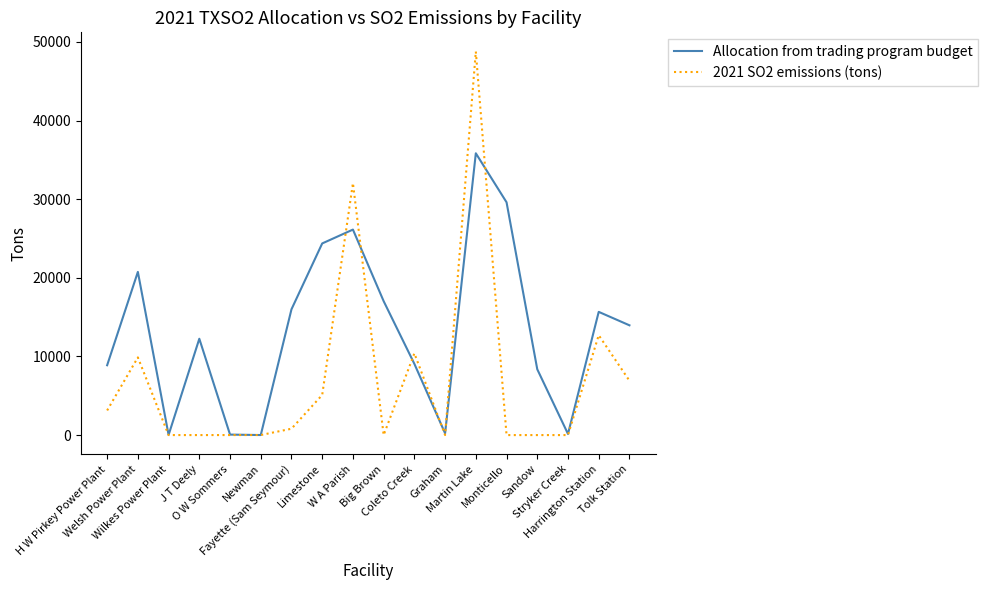

What is the highest value of the Allocation from trading program budget series?

35840